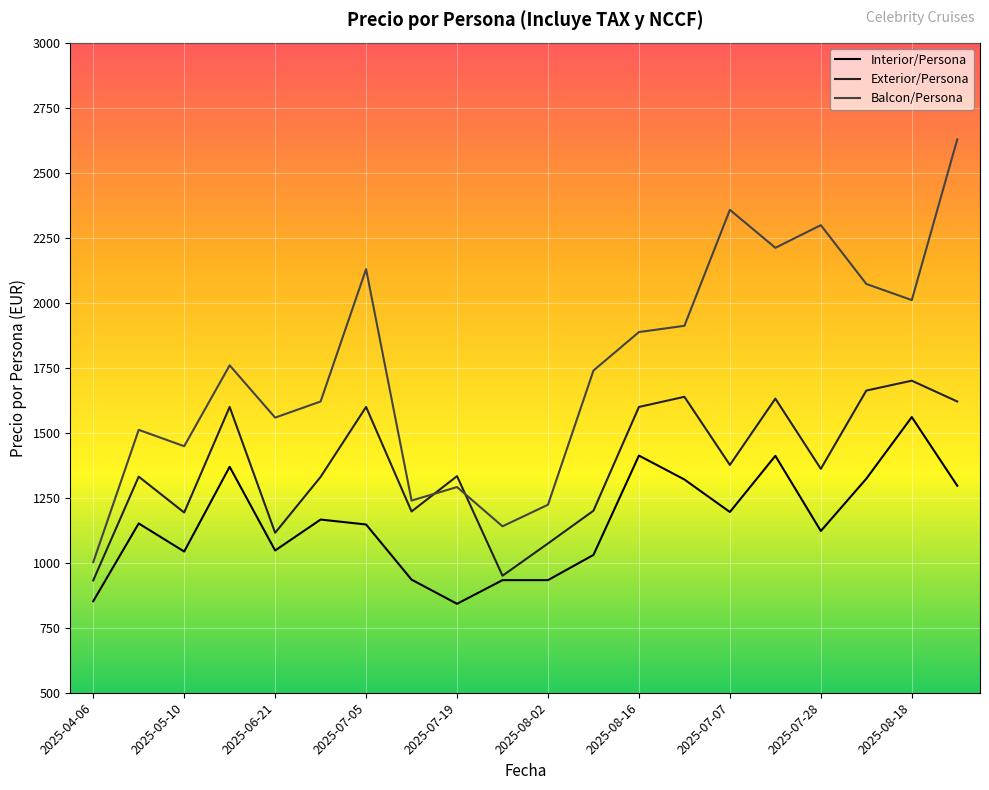

How many series are shown in this chart?

3